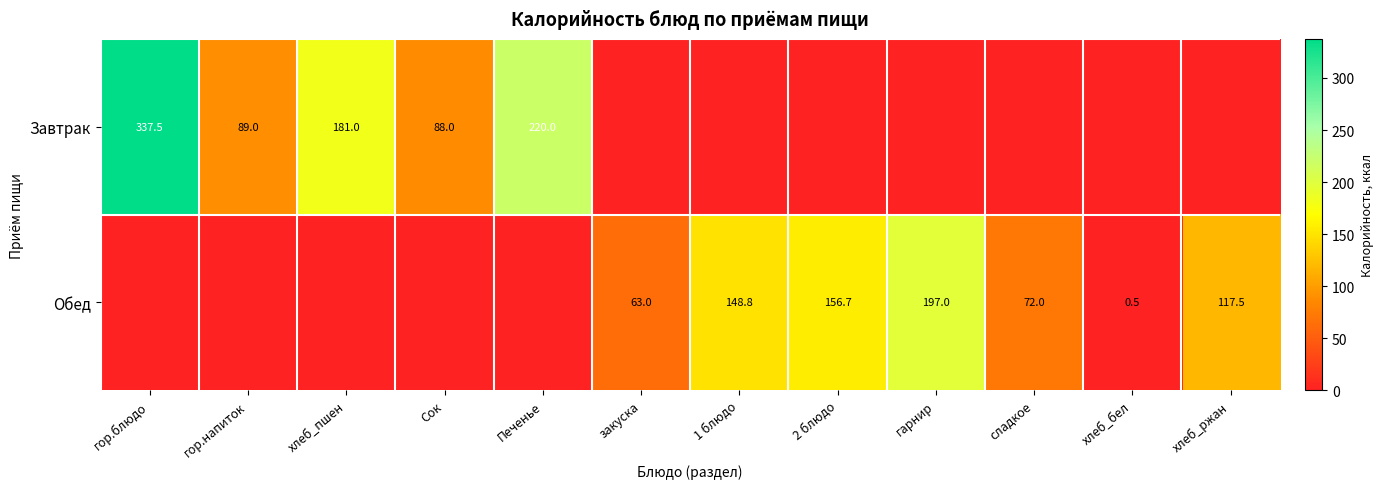

At how many categories does at least one series exceed 181?

3